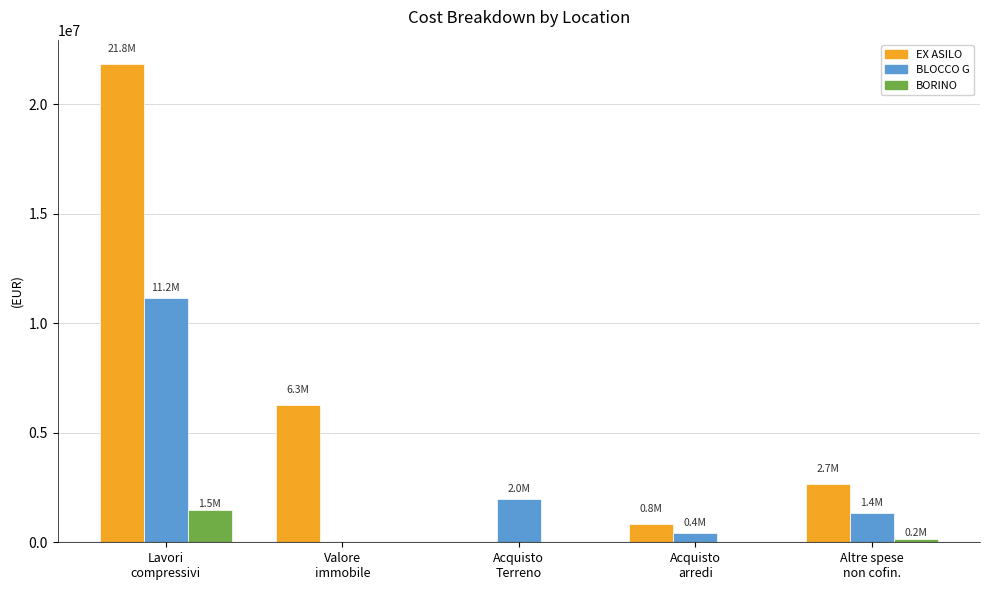

Which series has the largest total across all categories?

EX ASILO